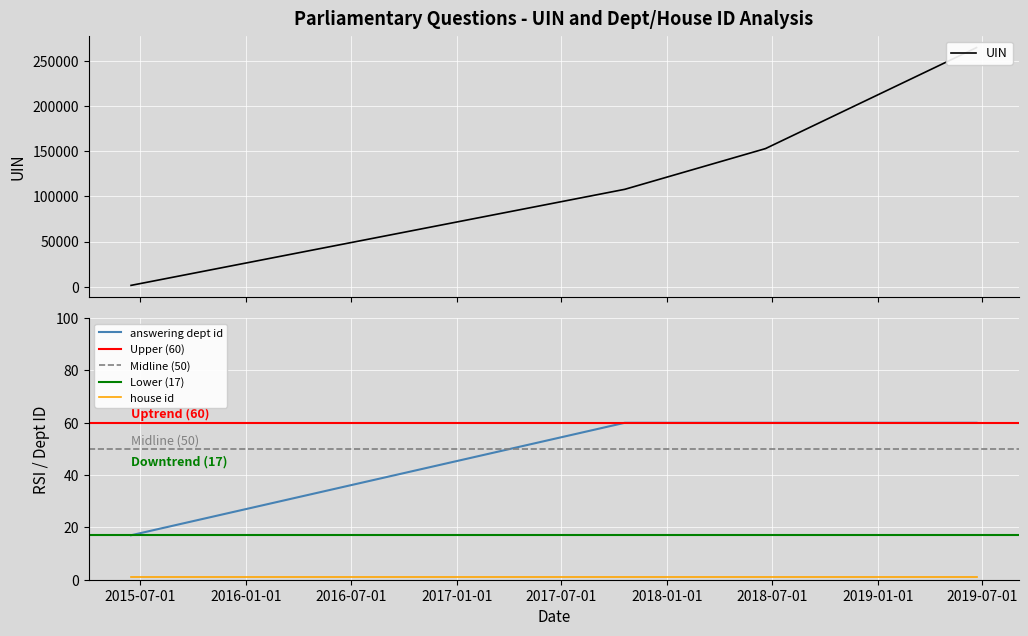

What is the average value of the uin series?

135855